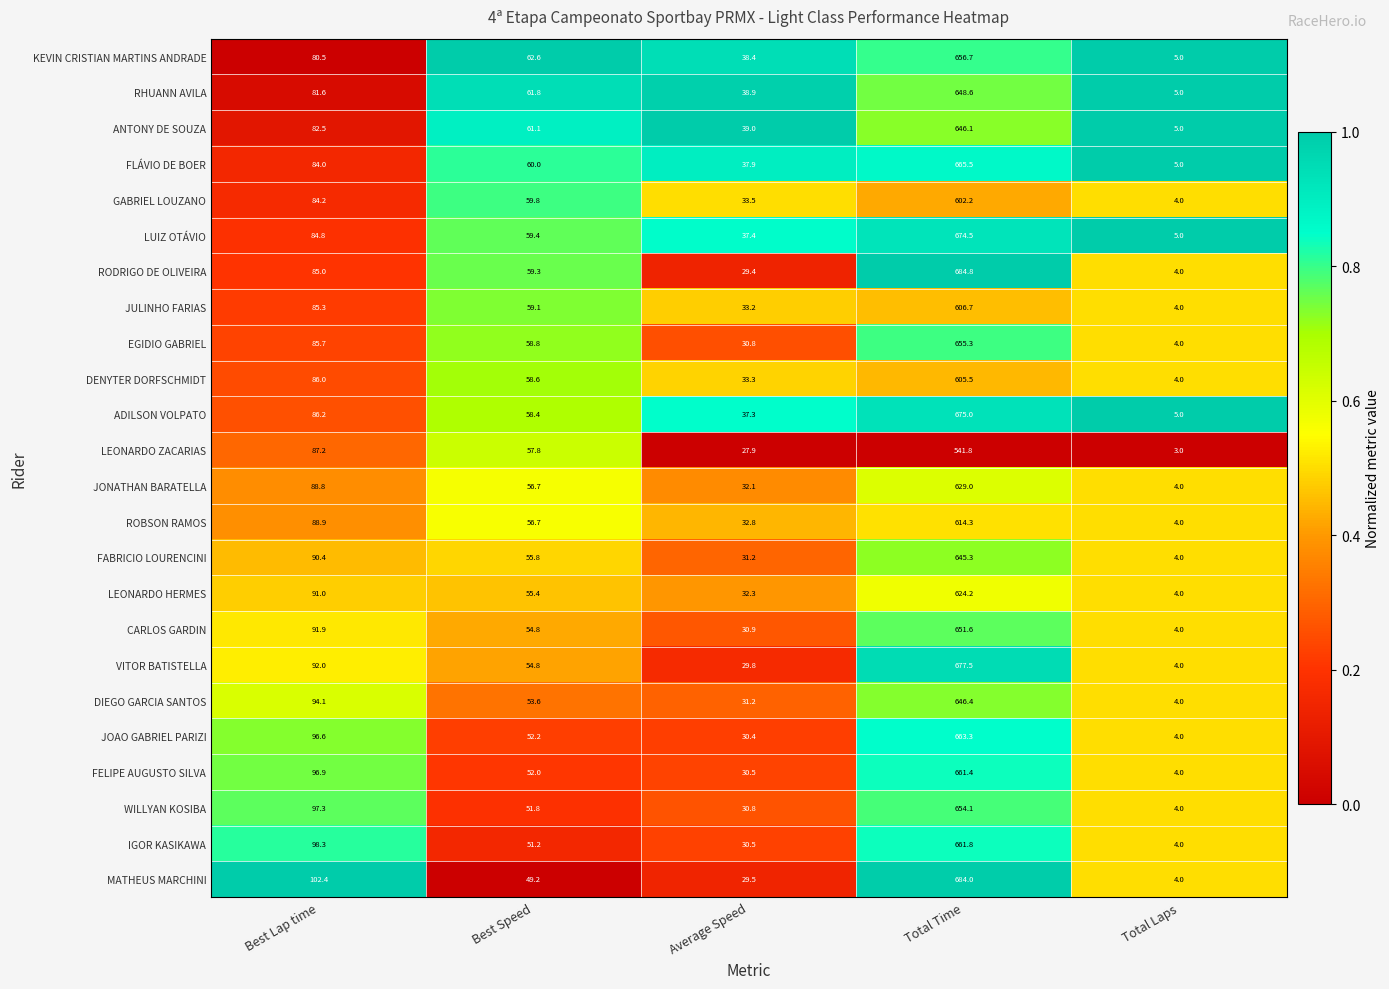

At which label is LUIZ OTÁVIO closest to 339?

Best Lap time